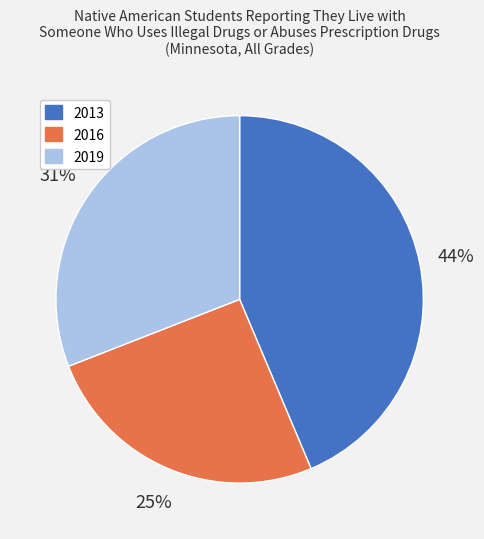

To the nearest percent, what is the combined percentage of 2013 and 2016?

69%